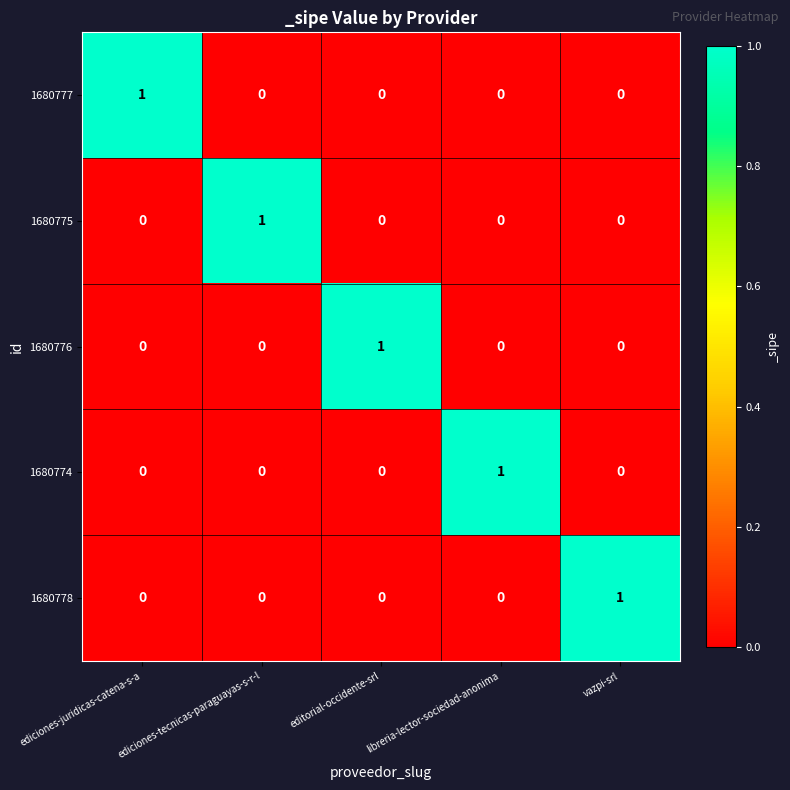

Is it true that 1680776 equals 1 at editorial-occidente-srl?

True